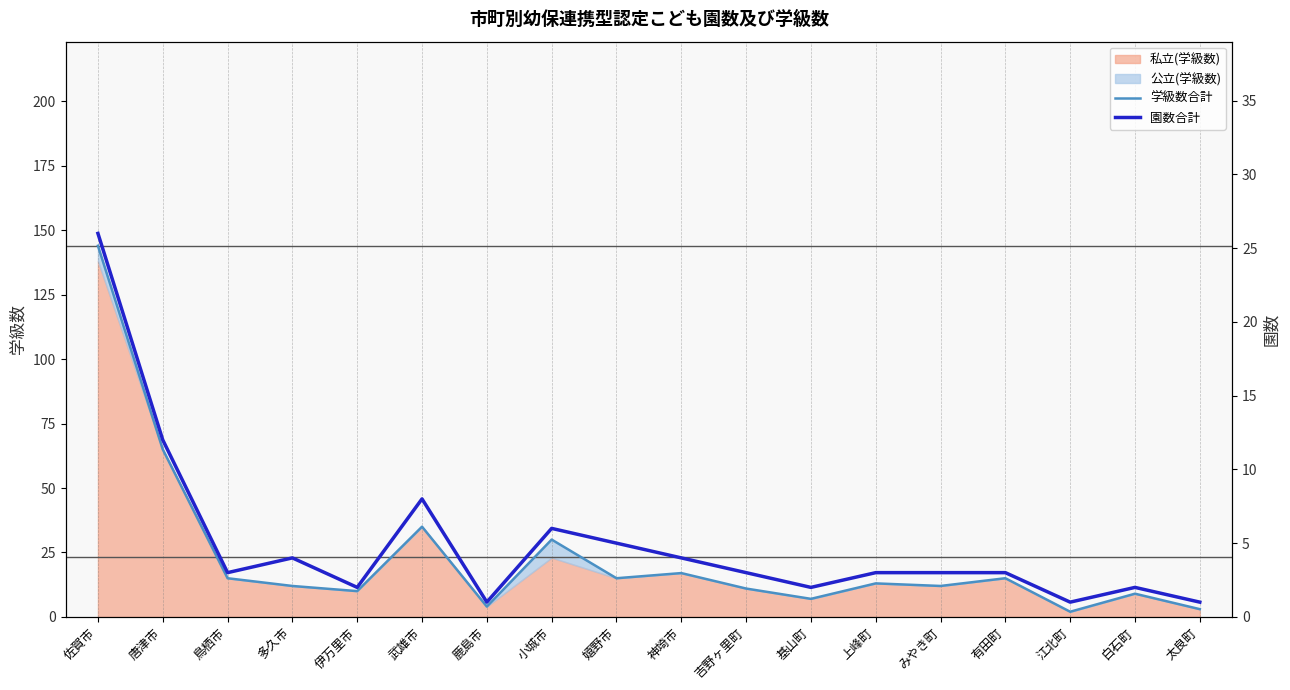

The value of 学級数合計 at 伊万里市 is 10. True or false?

True